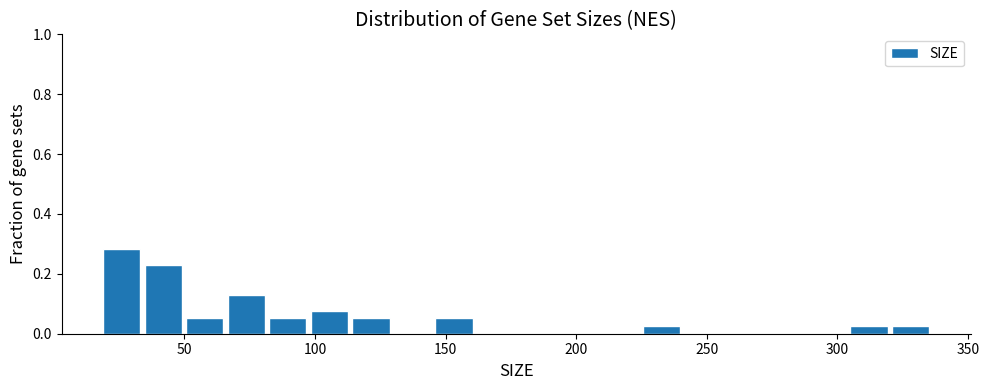

Read against the x-axis, roughly where is the centre of the tallest bar?

25